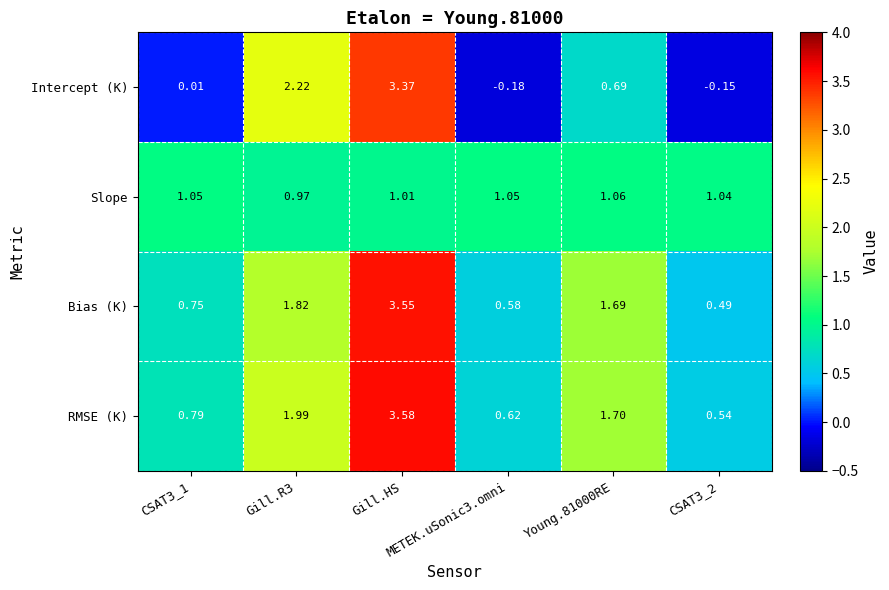

Which series has the widest spread of values?

Intercept (K)